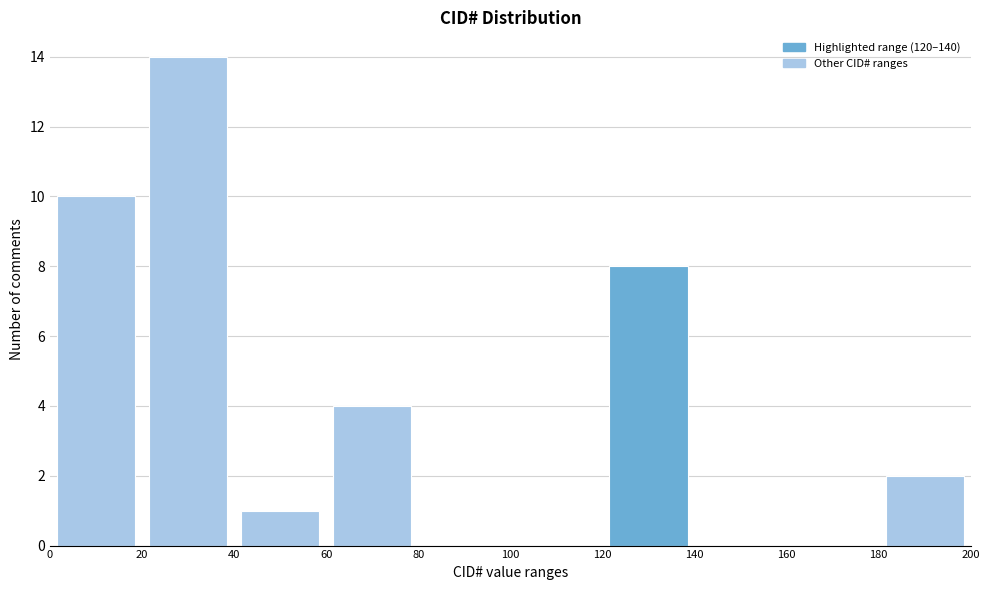

Which range on the x-axis has the tallest bar?

20 to 40